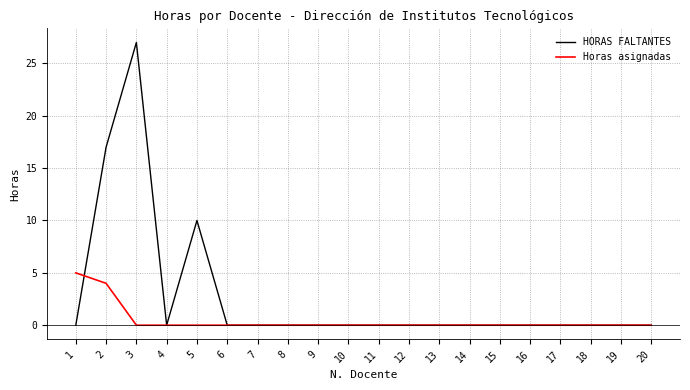

Which series has the largest total across all categories?

HORAS FALTANTES